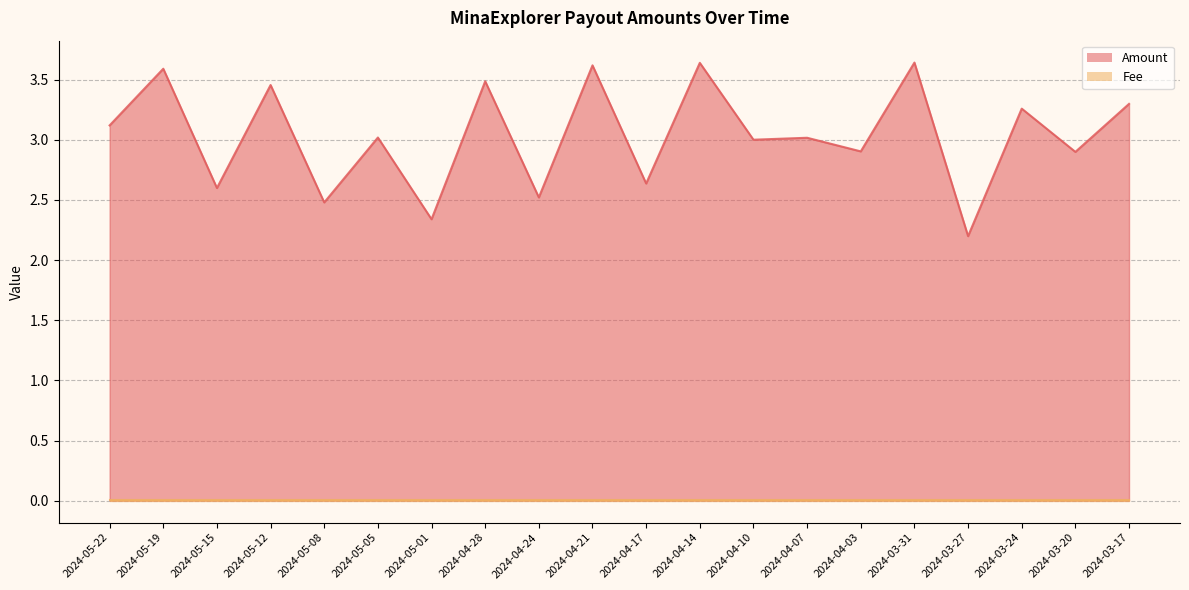

What is the label of the 11th point from the left?

2024-04-17